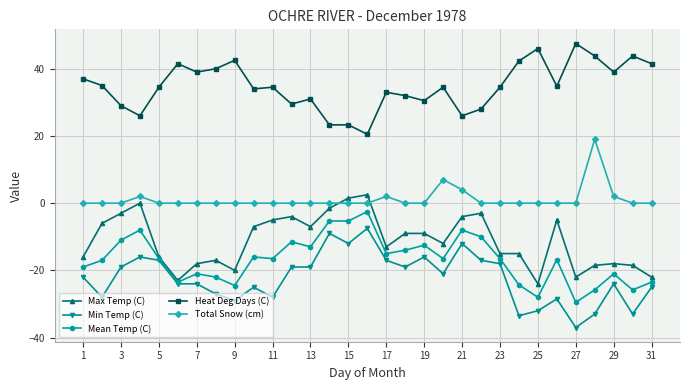

What is the average value of the Mean Temp (C) series?

-16.8